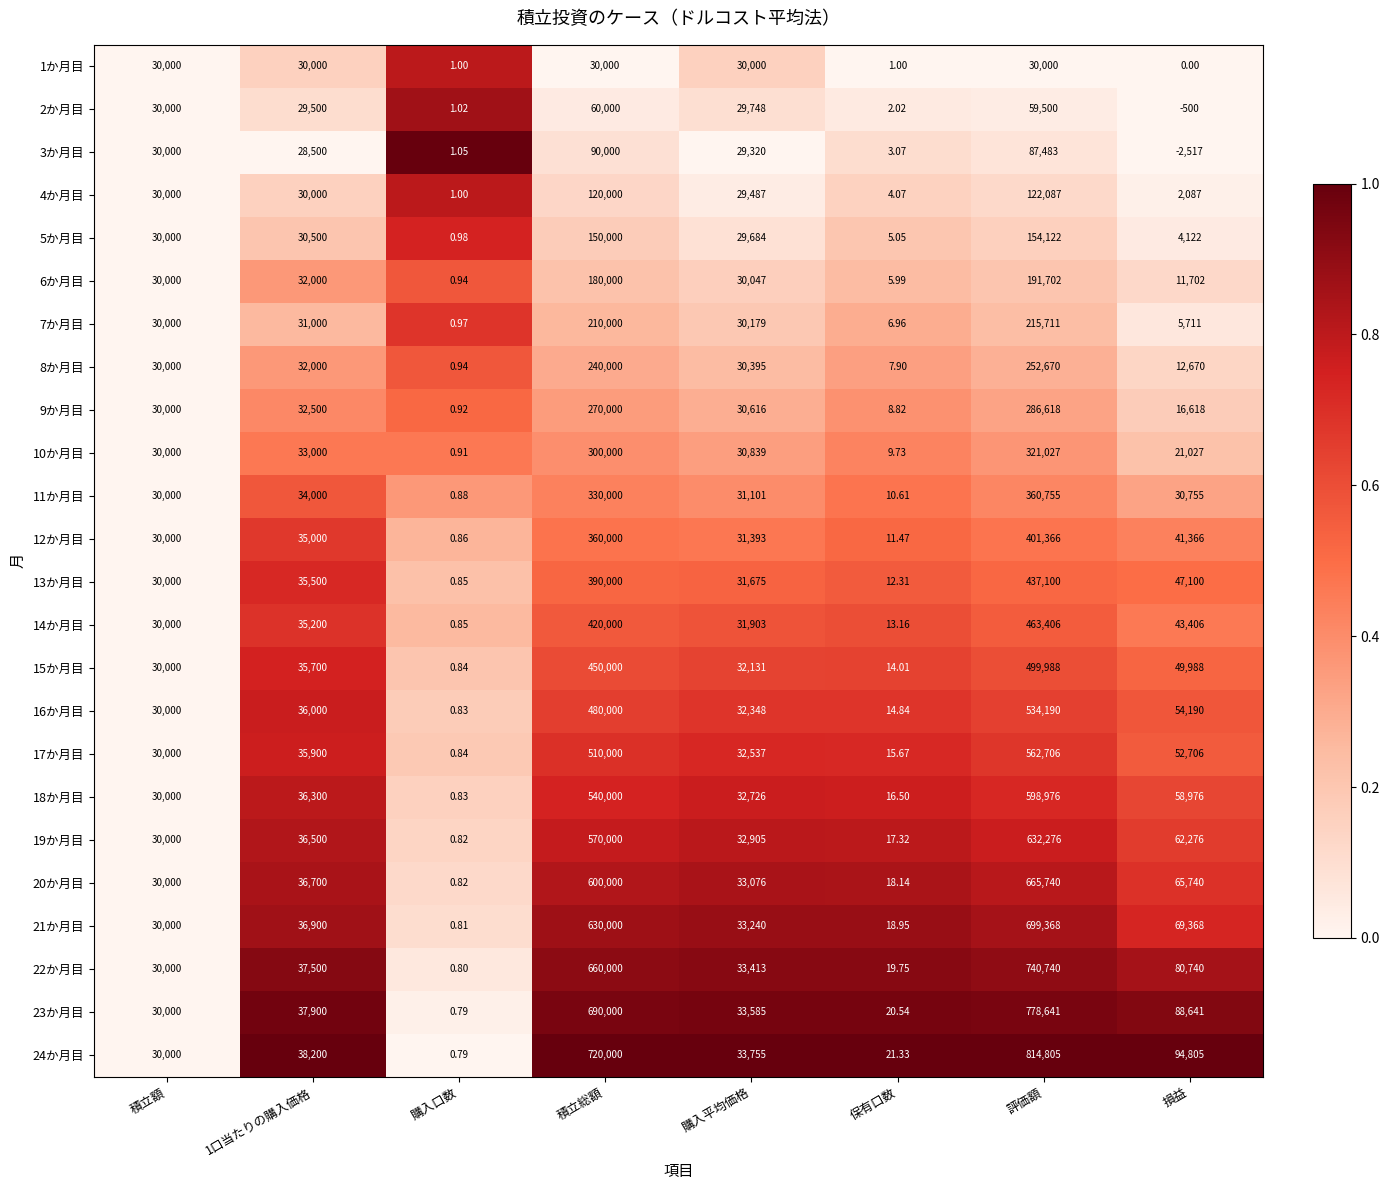

Is the value of 18か月目 at 損益 greater than the value of 6か月目 at 評価額?

No